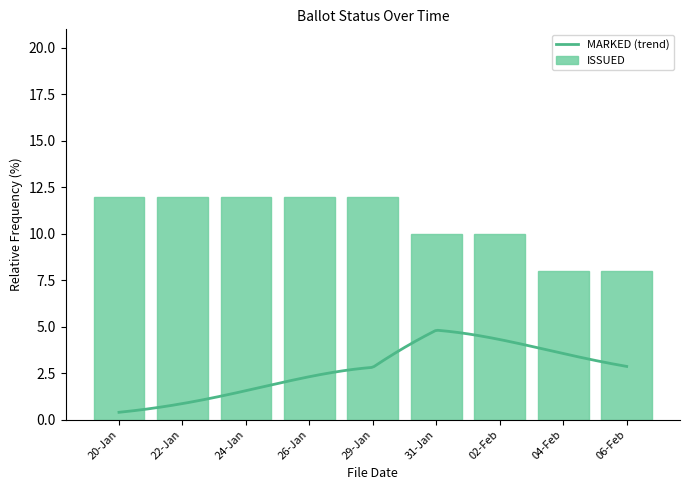

The value of ISSUED at 20-Jan is 12. True or false?

True